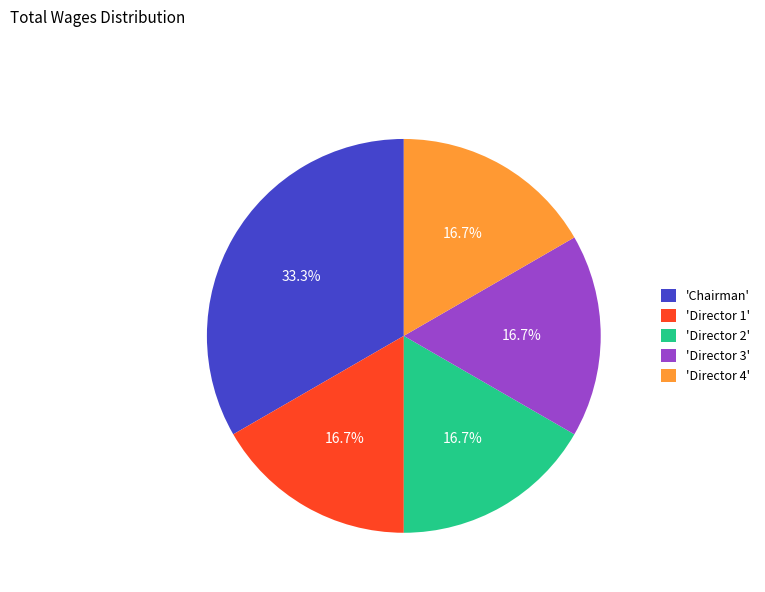

Which category has the biggest portion of the pie?

'Chairman'